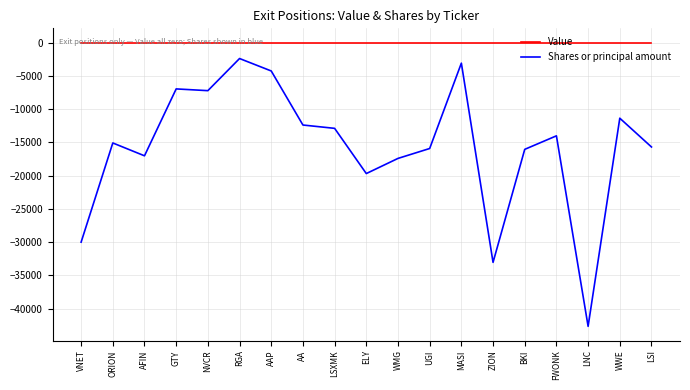

List the series in order of their peak value, lowest first.

Shares or principal amount, Value